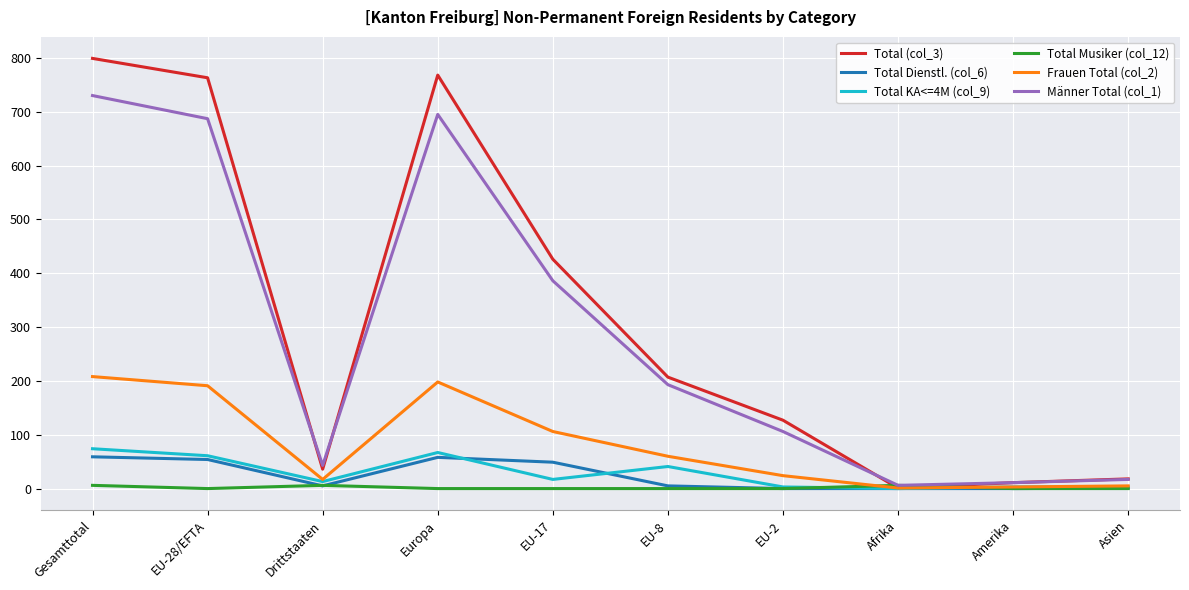

At which label is Total KA<=4M (col_9) closest to 37?

EU-8